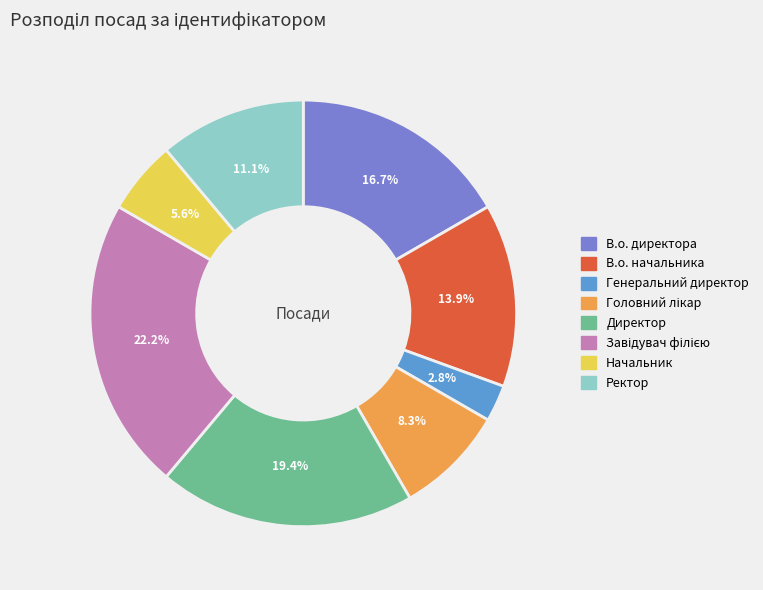

True or false: Начальник accounts for 19% of the total.

False